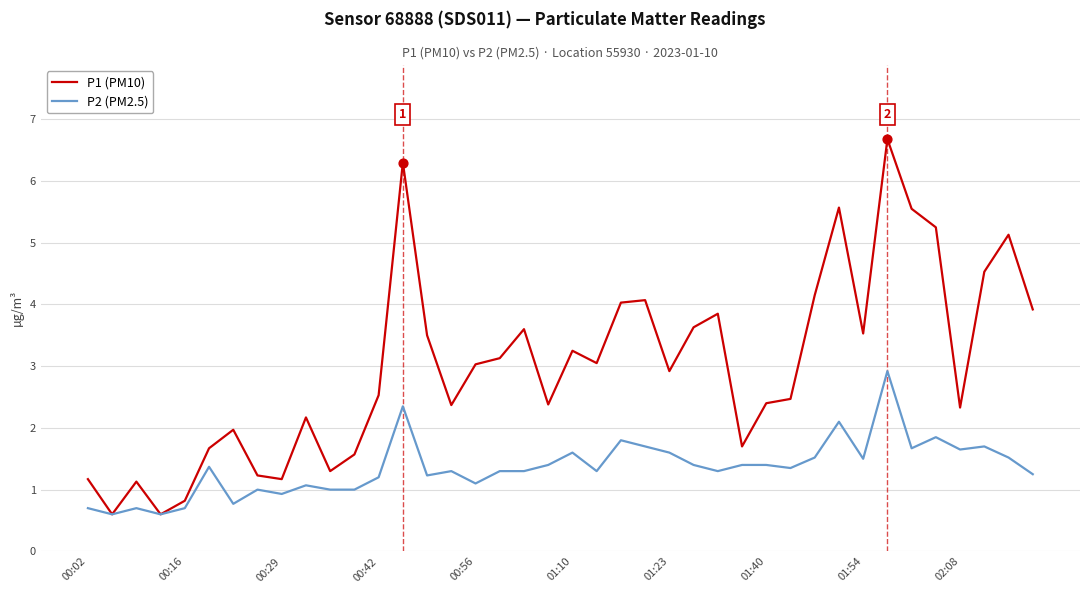

Which series has the largest range (max minus min)?

P1 (PM10)